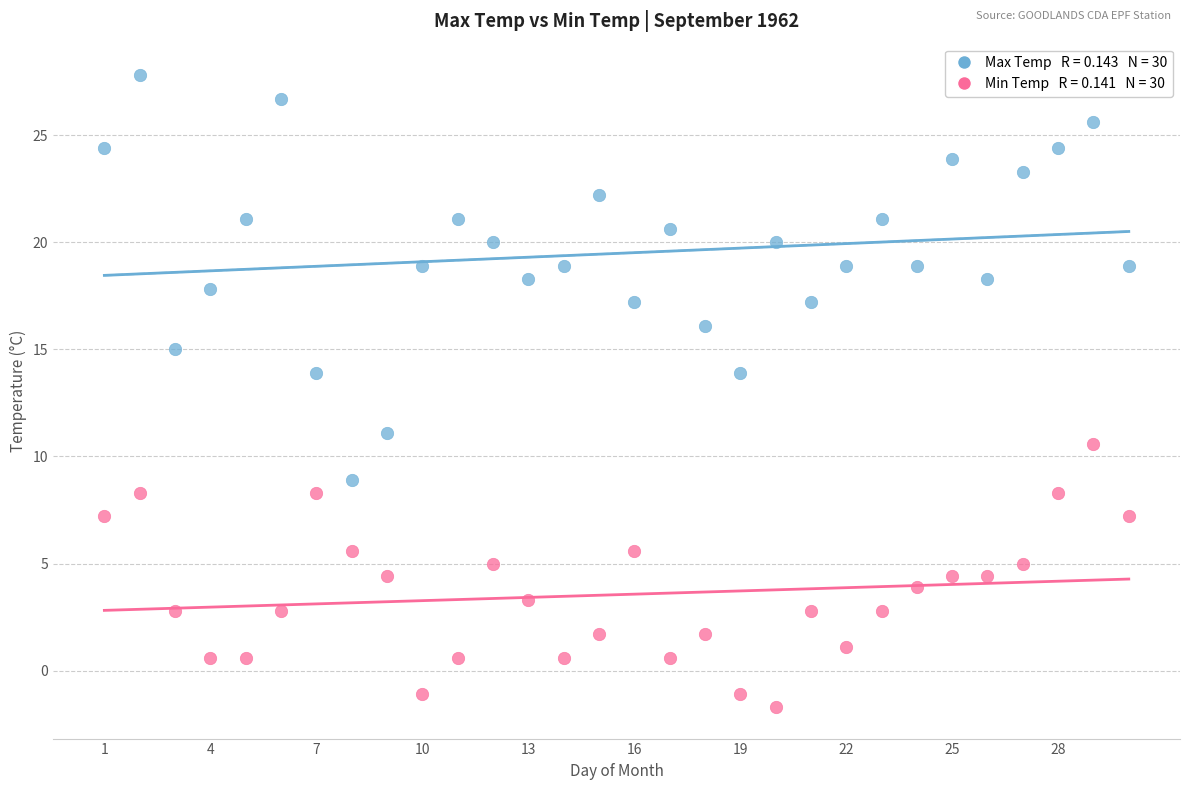

Across all data points, what is the range of X values (max minus min)?

29.0